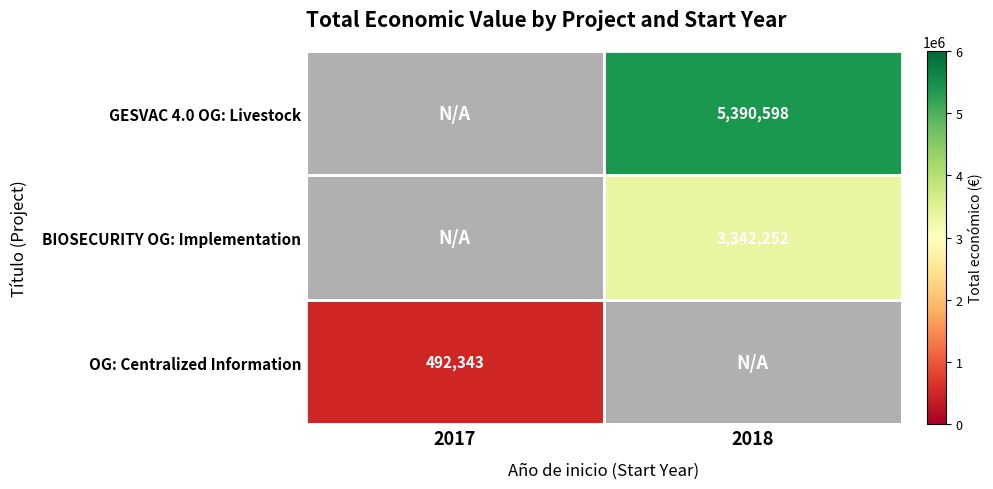

True or false: BIOSECURITY OG: Implementation has a value of 3342252 at 2018.

True